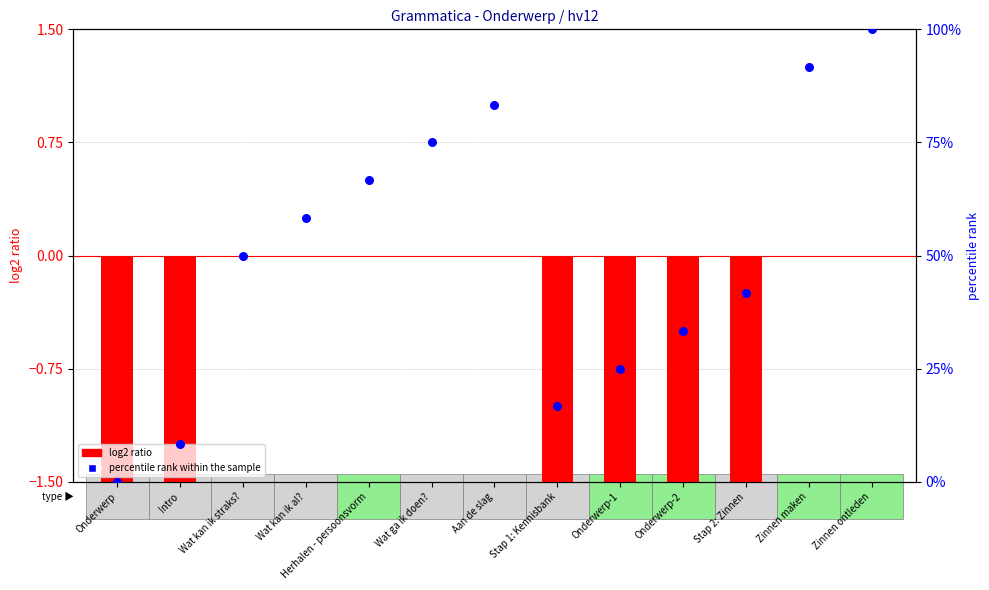

Which series has the widest spread of Y values?

percentile rank within the sample